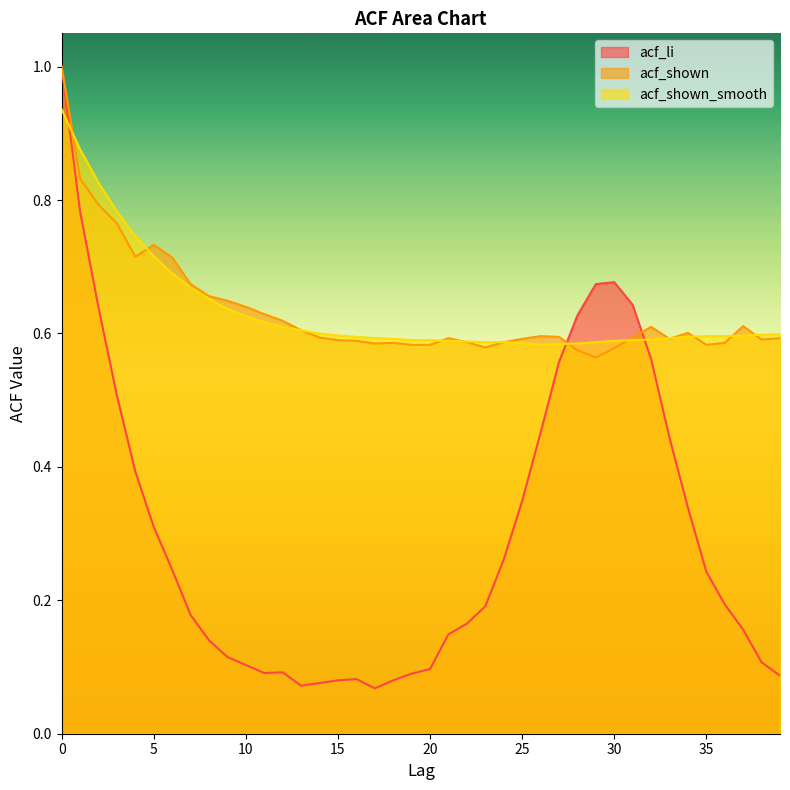

How many distinct data groups are displayed?

3